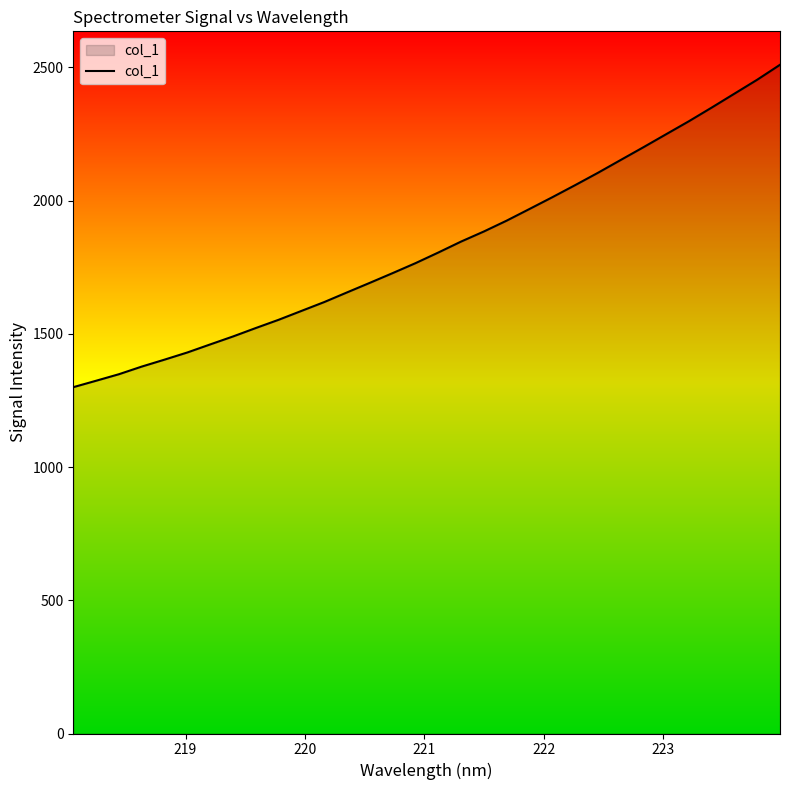

What is the difference between the maximum and minimum values?

1210.0